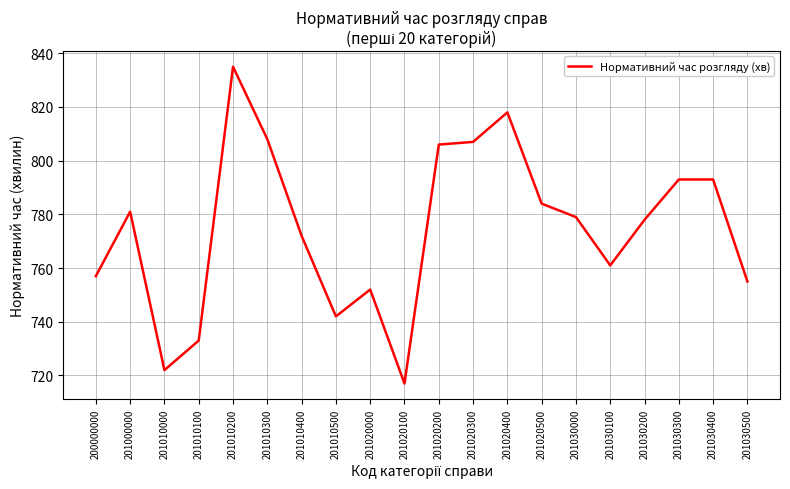

Which category has the highest value across all series?

201010200